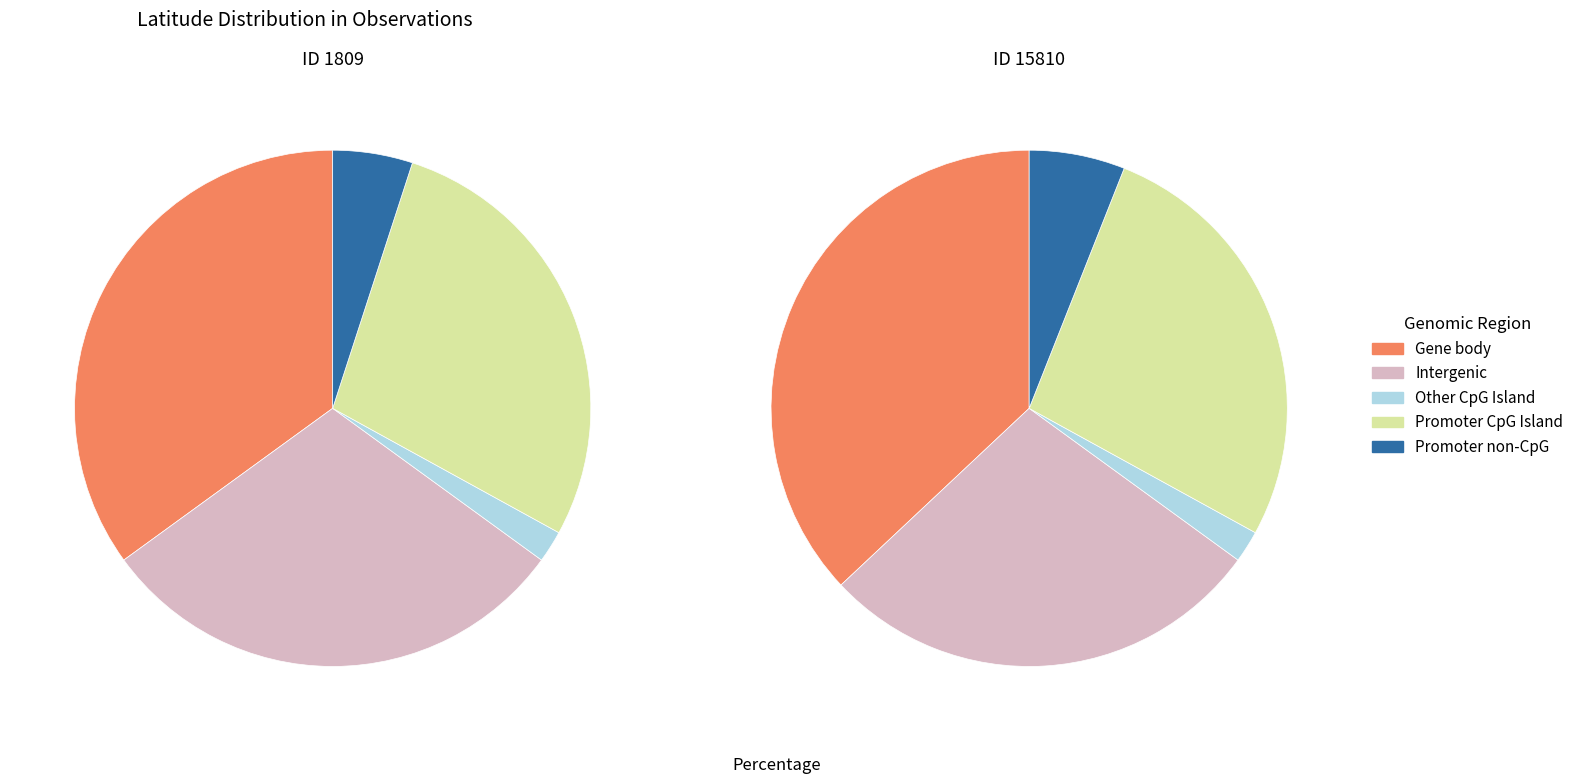

What is the change in value from 1809 to 15810?

+0.2